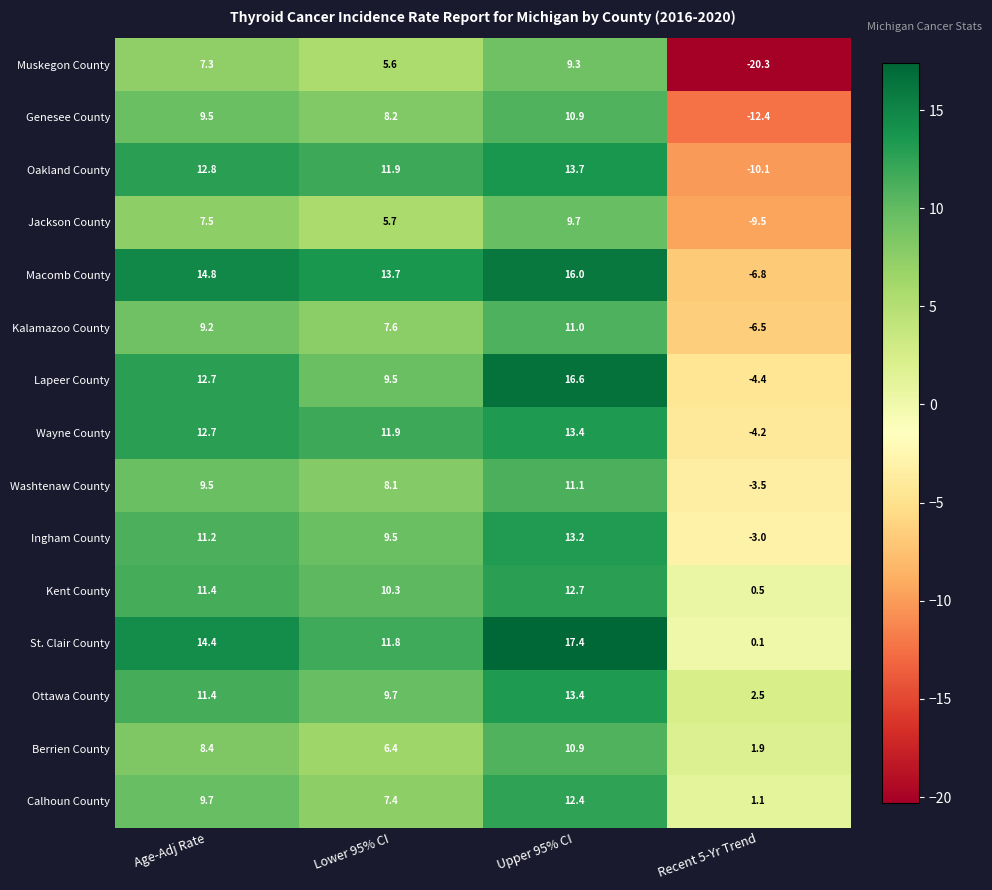

What is the average value of the Macomb County series?

9.4